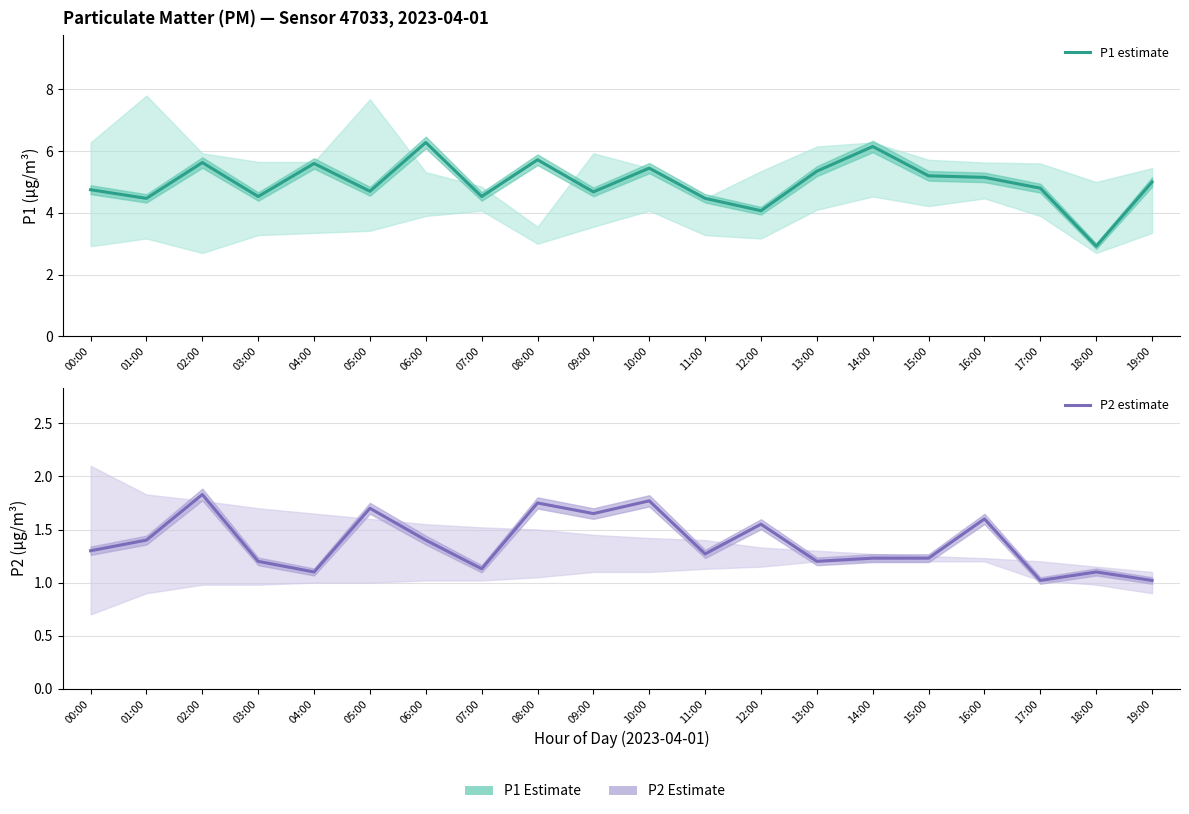

What is the sum of all P2 estimate values?

27.4